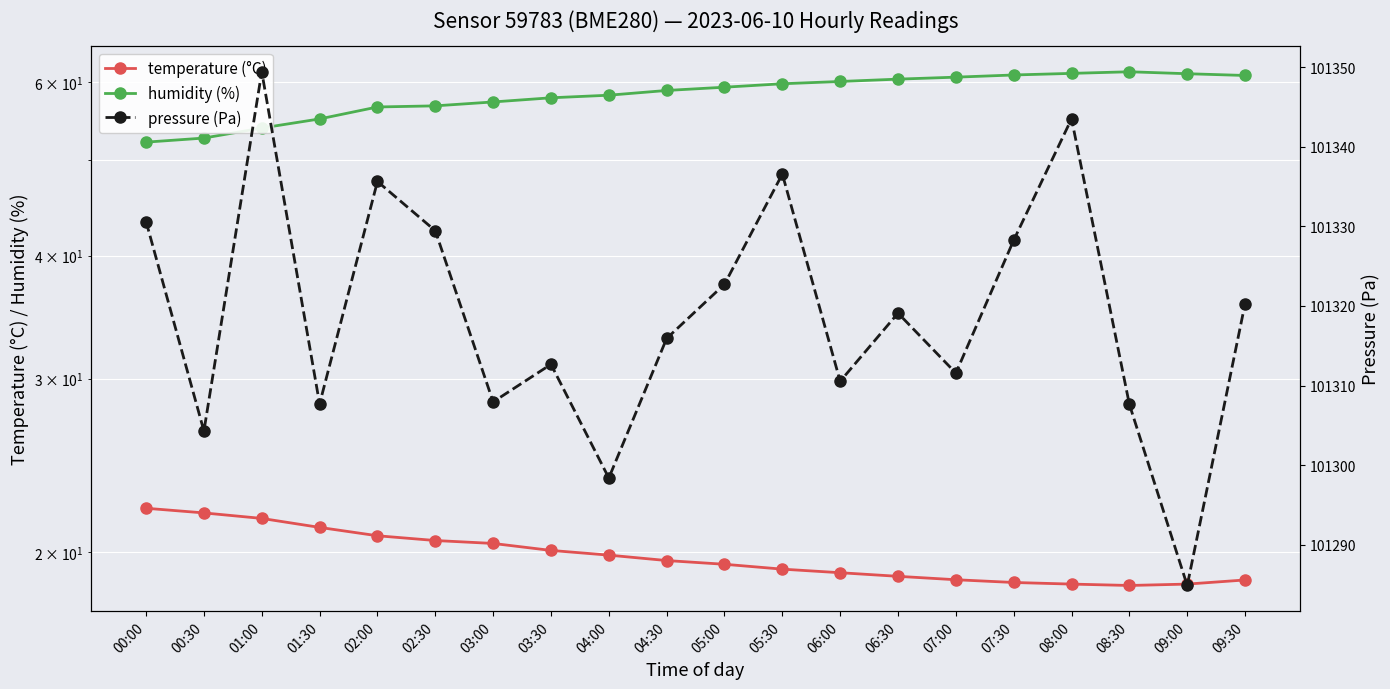

What is the difference between the humidity (%) values at 03:30 and 09:00?

3.4